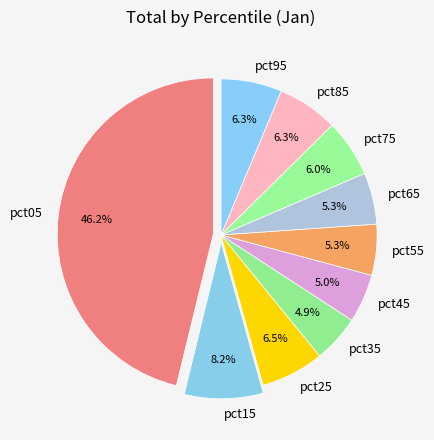

Is there any slice that represents more than half of the pie?

No